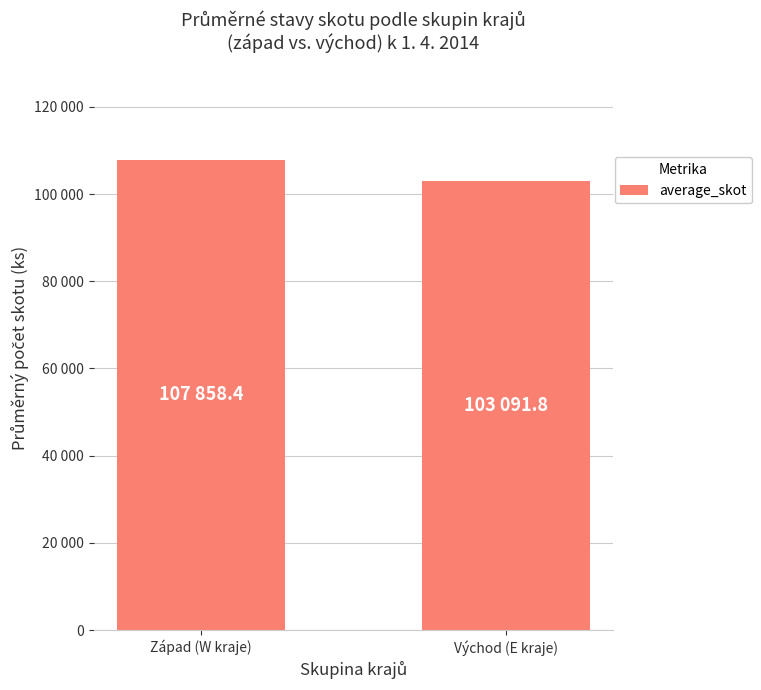

Are the bars grouped side by side (vs. stacked)?

No